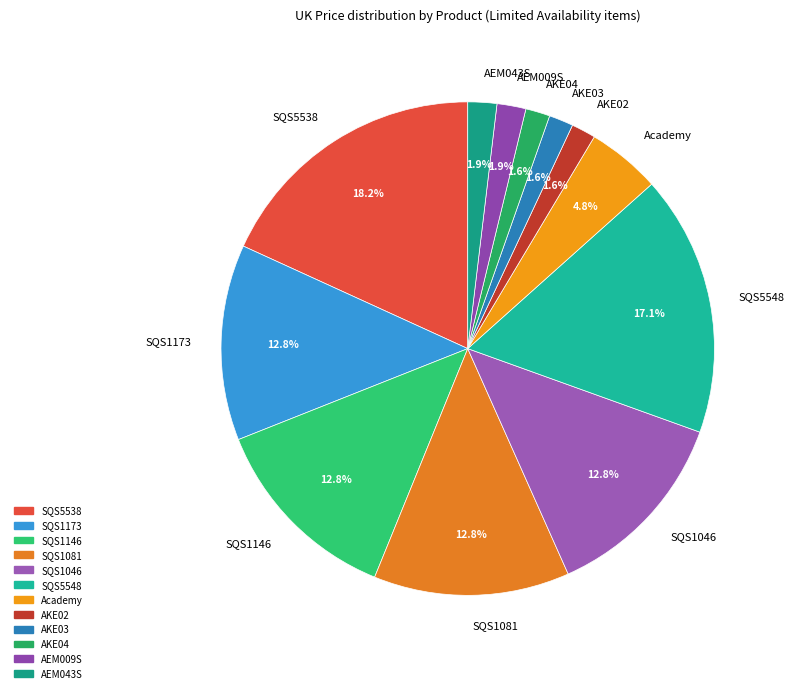

To the nearest percent, what is the average slice percentage?

8%